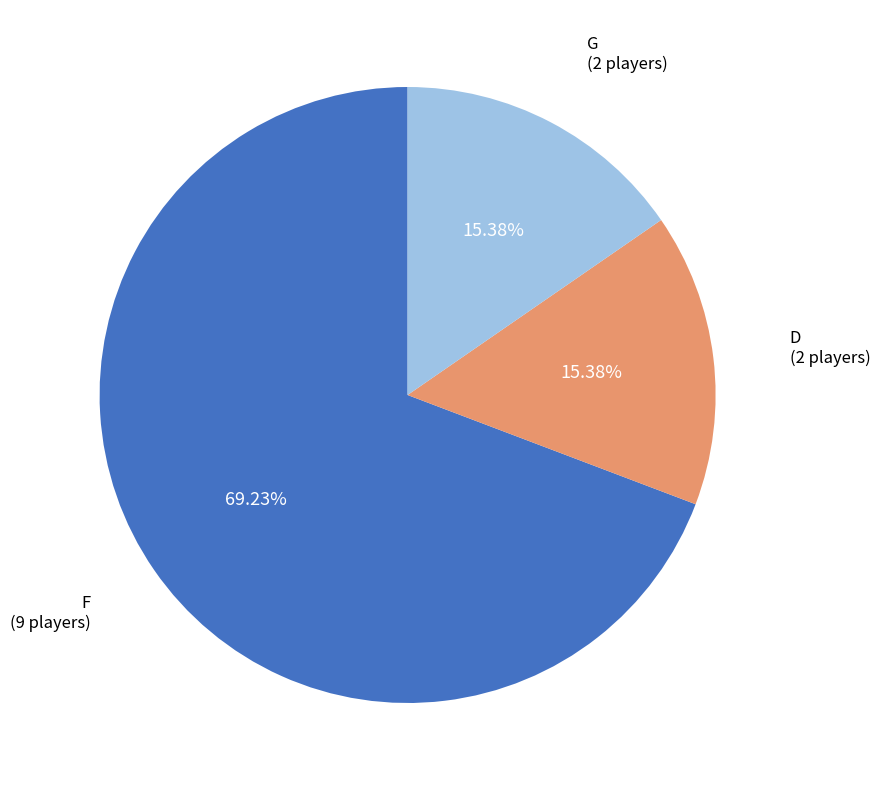

Is it true that F is 77% of the pie?

False